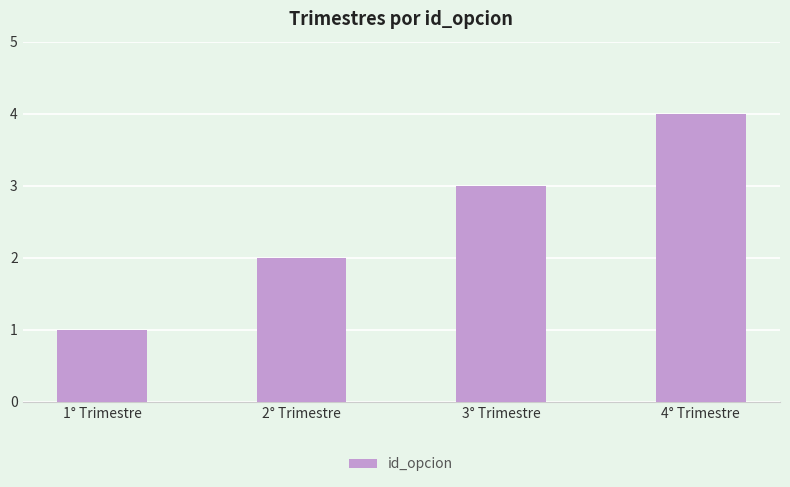

What is the label of the 3rd bar from the right?

2° Trimestre